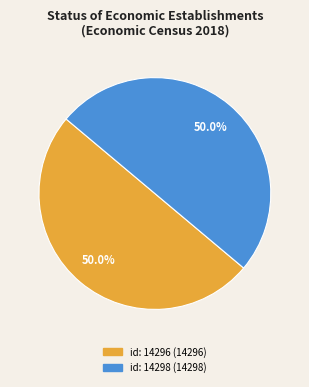

Do id: 14298 and id: 14296 together represent more than half of the pie?

Yes